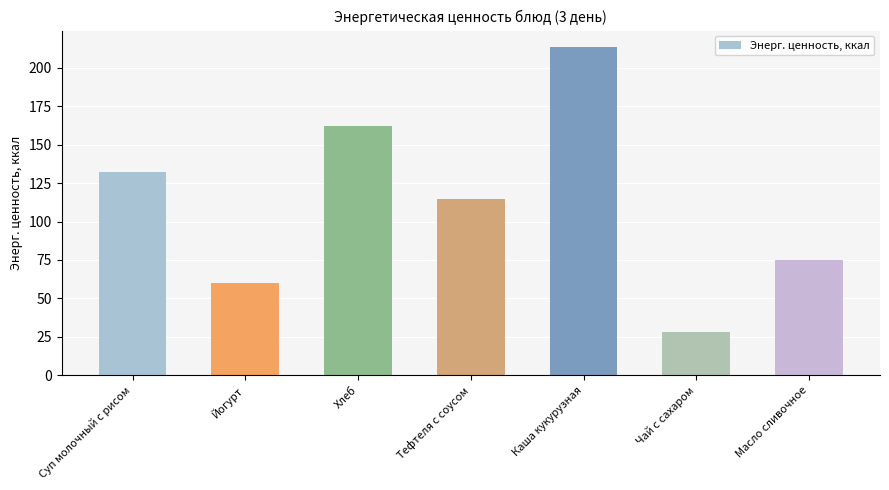

List the labels in order of value, largest first.

Каша кукурузная, Хлеб, Суп молочный с рисом, Тефтеля с соусом, Масло сливочное, Йогурт, Чай с сахаром